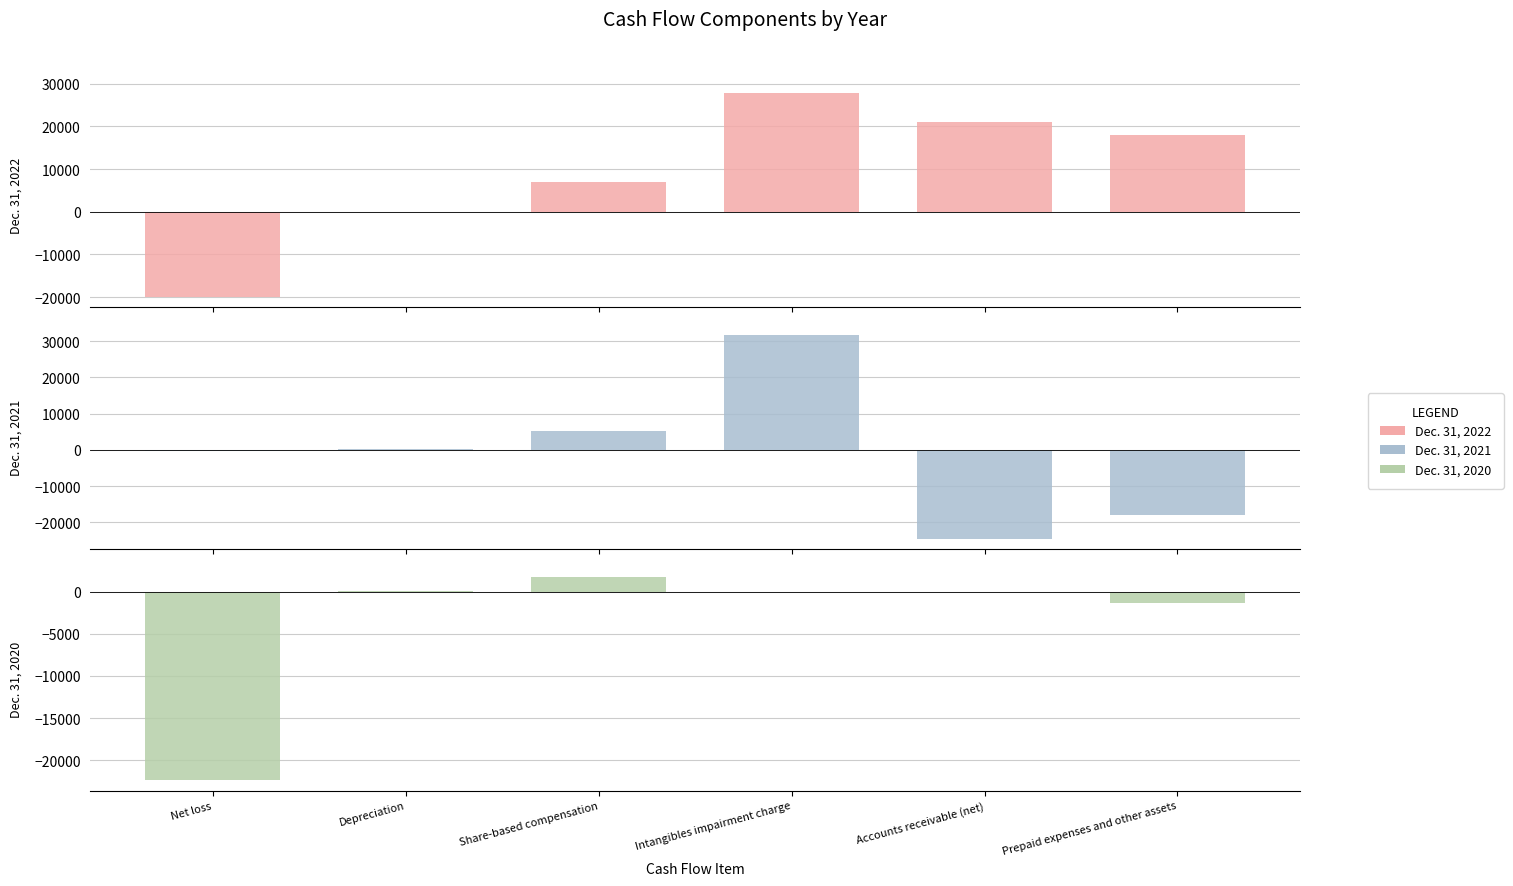

What is the label of the 2nd bar from the right?

Accounts receivable (net)